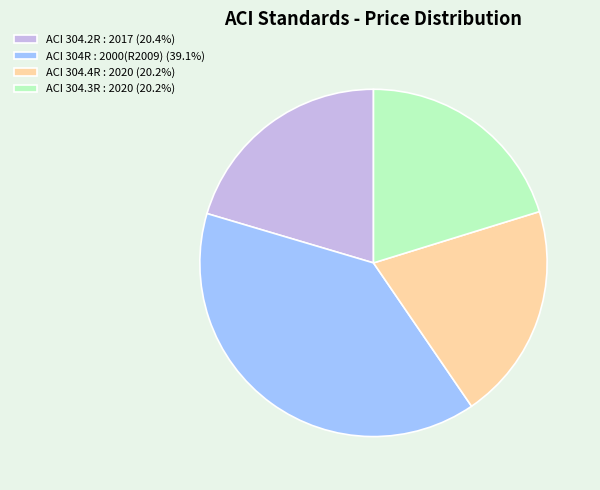

Does ACI 304.4R : 2020 account for over 50% of the chart?

No